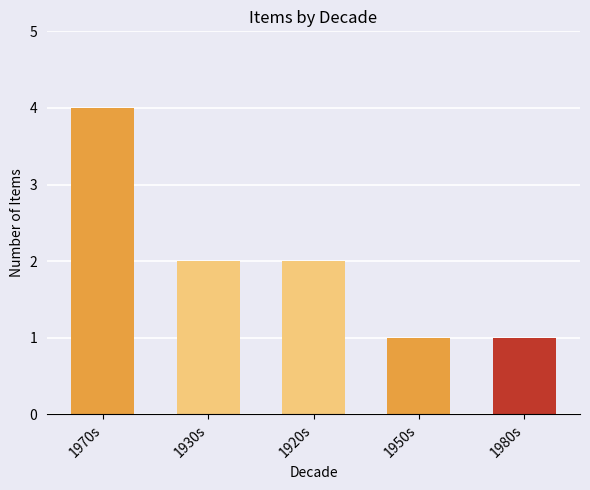

Count the number of data series in this chart.

1